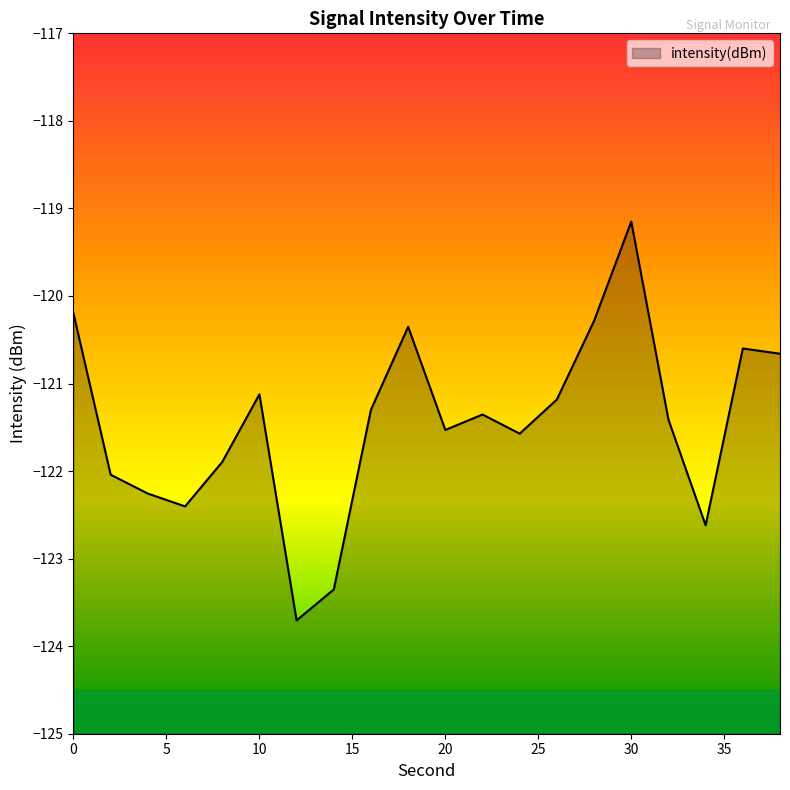

The value at 16 is -121.3. True or false?

True